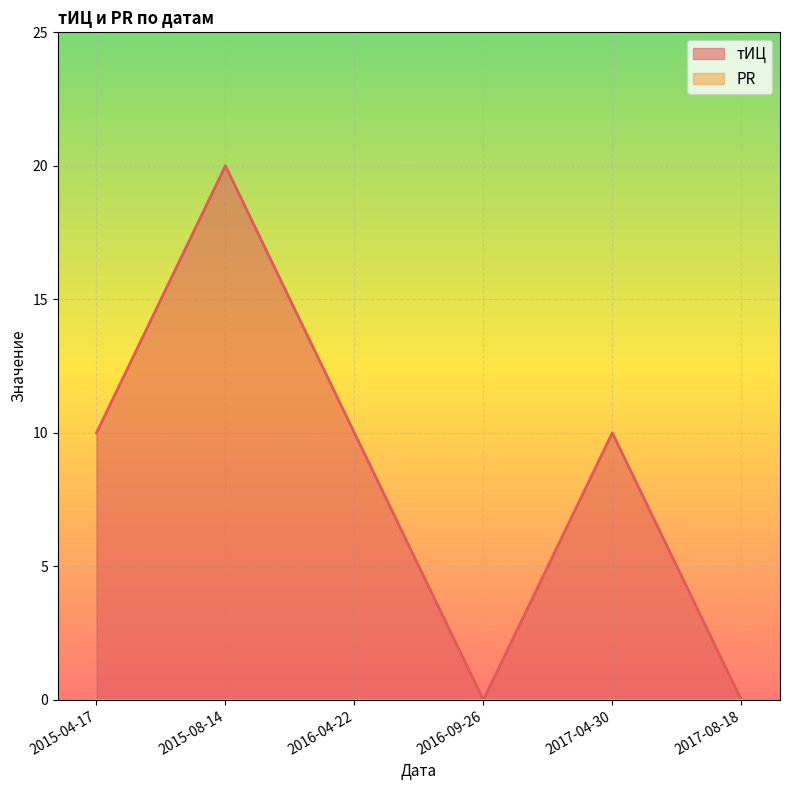

How many data points are less than 10?

2